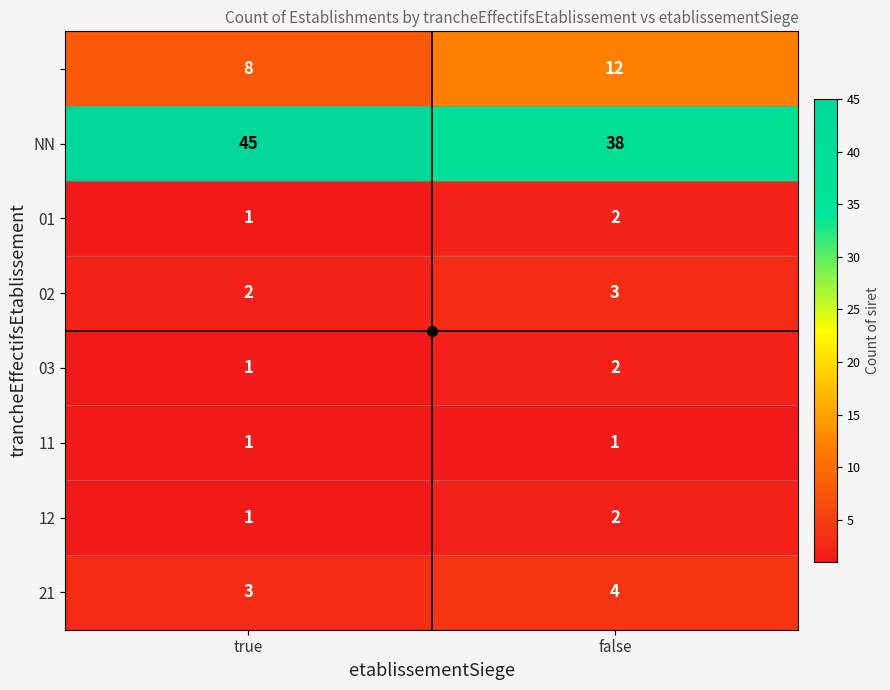

What is the spread (max minus min) of values at true?

44